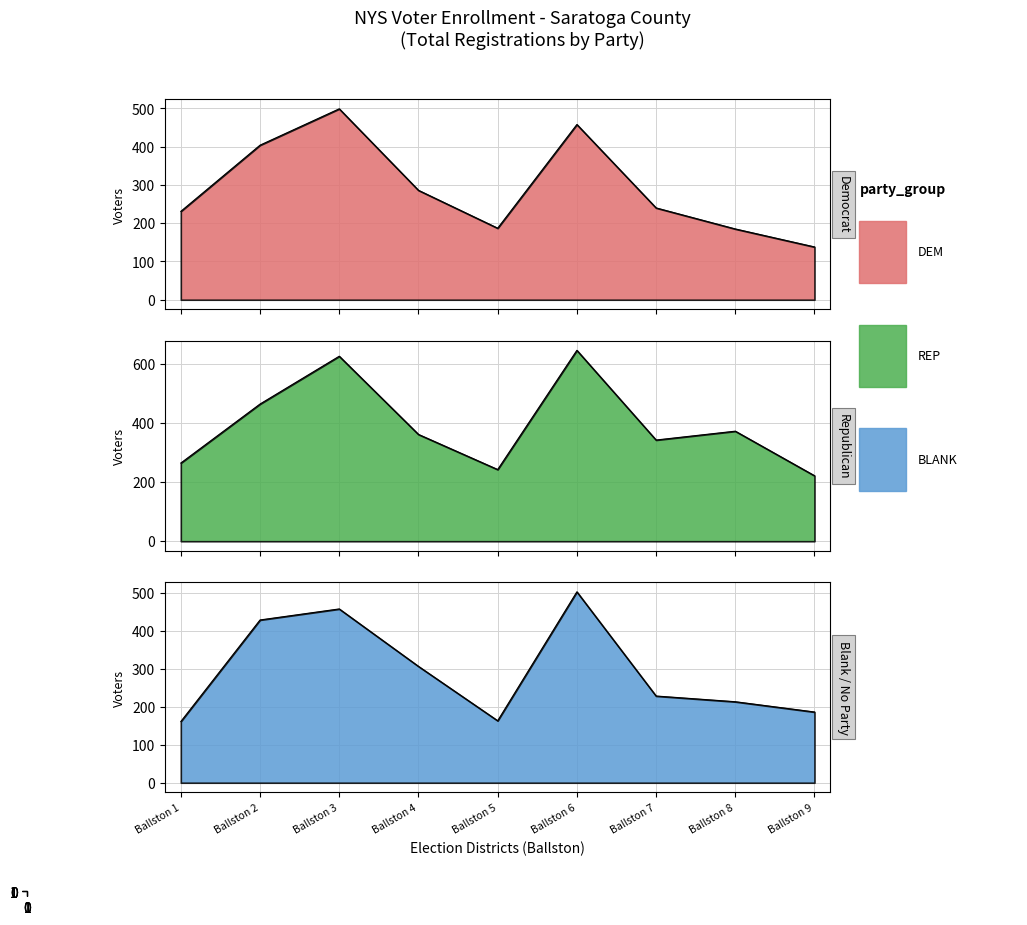

What is the smallest value displayed?

138